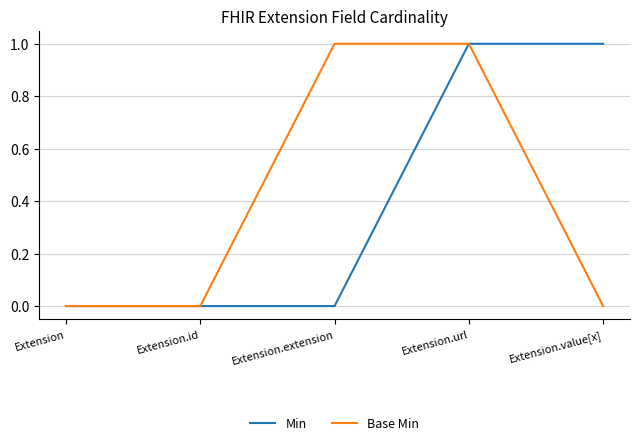

Rank the series at Extension.value[x] from lowest to highest value.

Base Min, Min